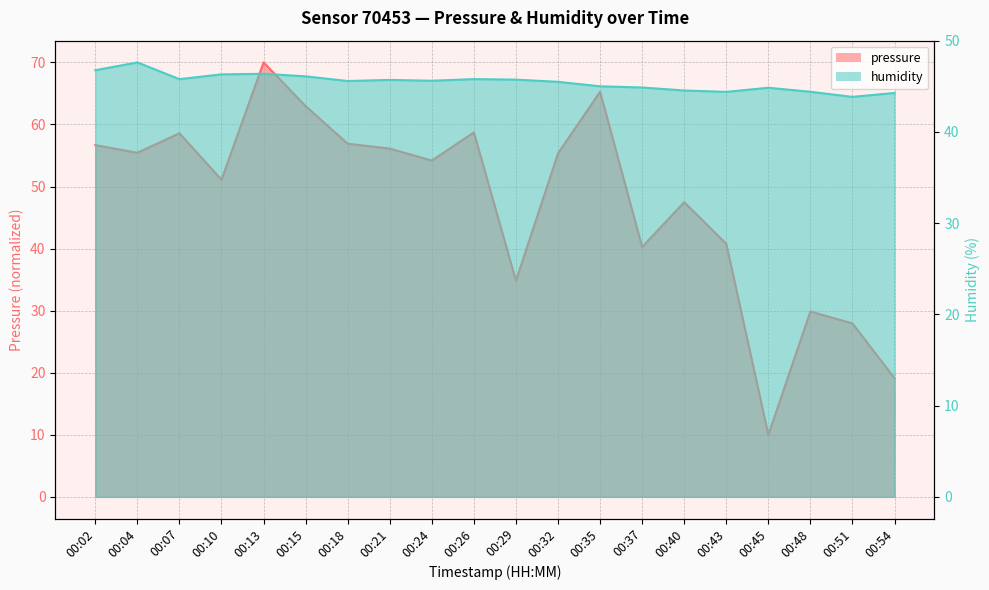

At which category is the sum across all series the highest?

00:13